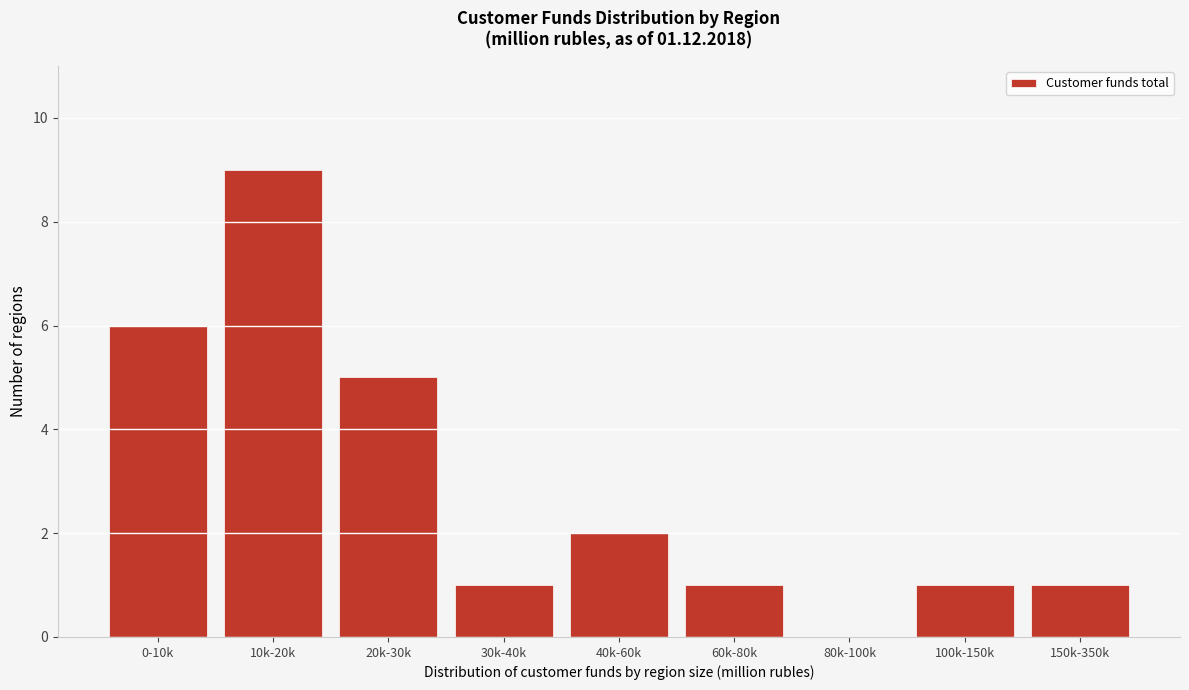

Reading left to right, transcribe all the data shown in this chart.

0-10k=6	10k-20k=9	20k-30k=5	30k-40k=1	40k-60k=2	60k-80k=1	80k-100k=0	100k-150k=1	150k-350k=1